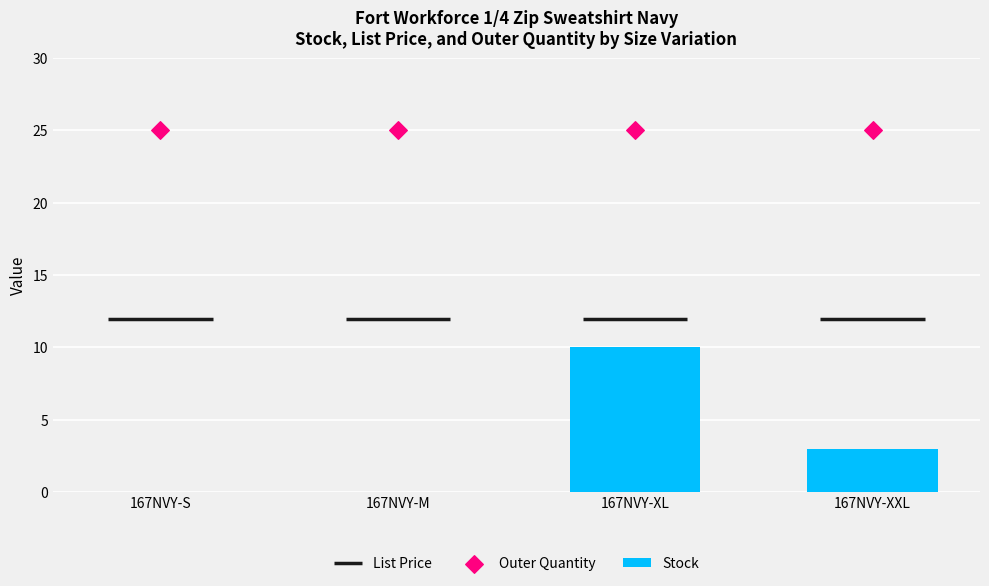

At which category is the sum across all series the highest?

167NVY-XL